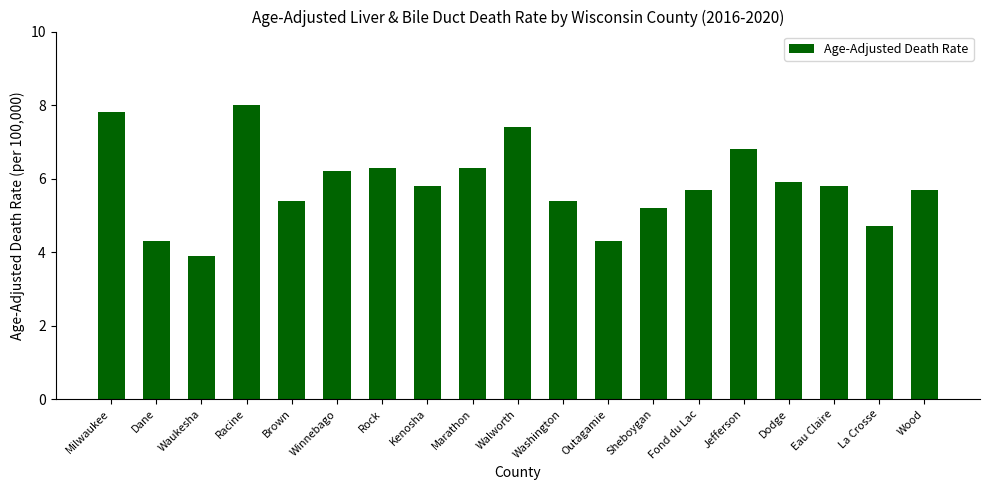

What position from the left is Sheboygan?

13